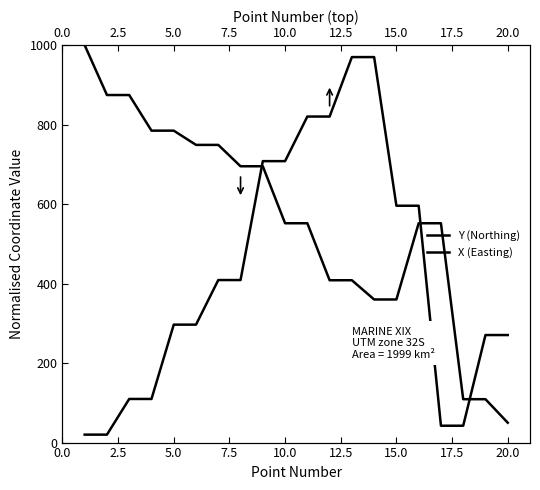

How many lines are shown in the chart?

2